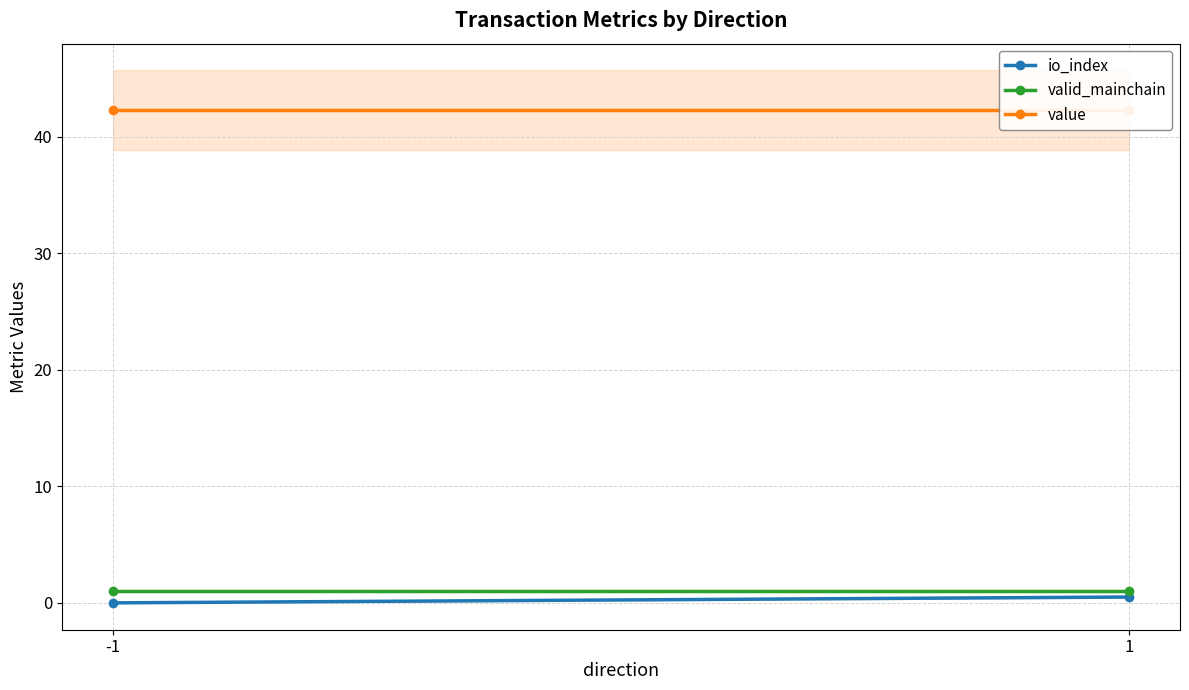

Rank the series by their maximum value, from lowest to highest.

io_index, valid_mainchain, value